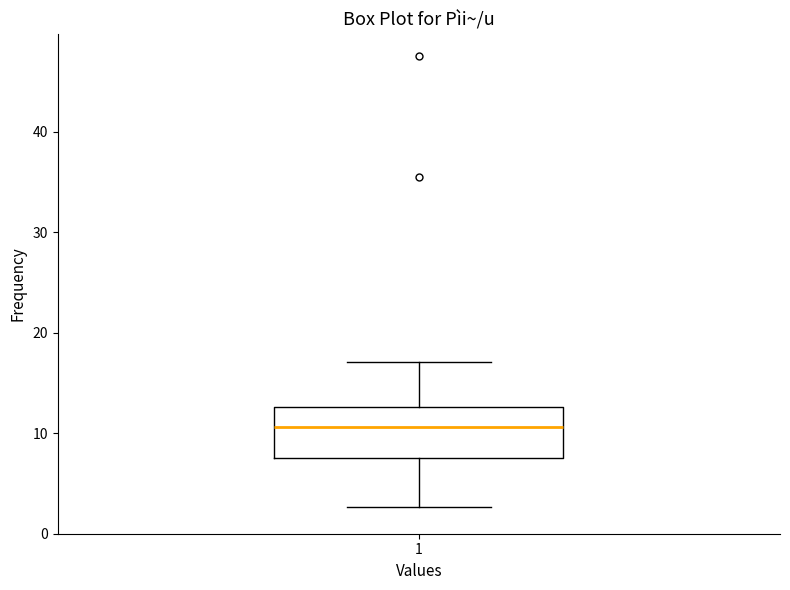

Where is the lower edge of the box at x = 1 on the y-axis? The values are not printed on the chart, so give them approximately, as read against the axis.

8